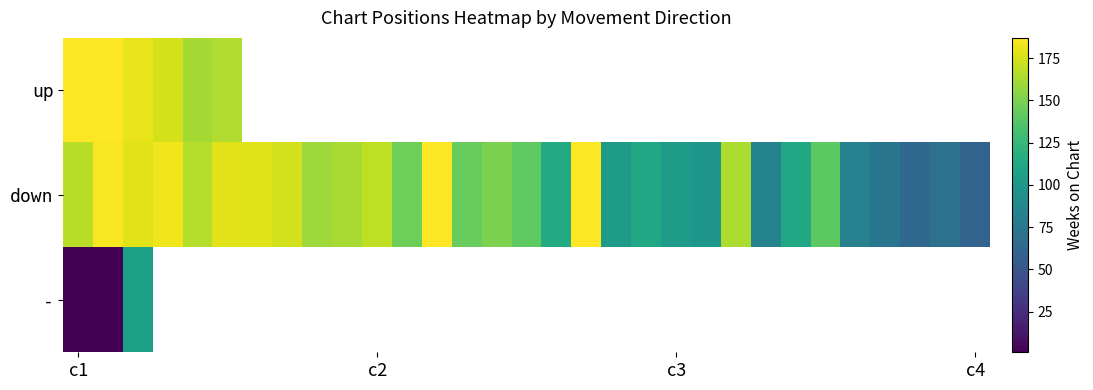

Which series has the widest spread of values?

down